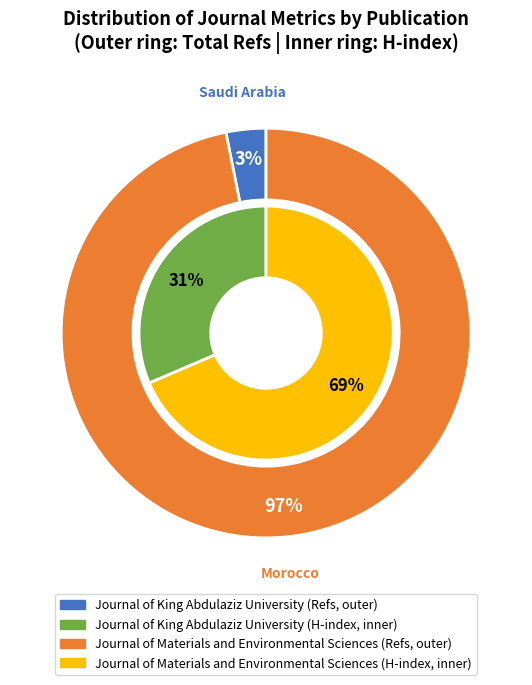

Count the number of slices in the pie.

2